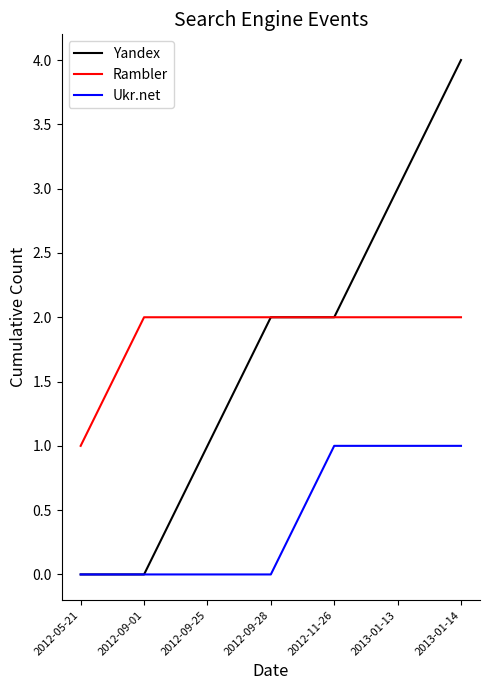

What position from the left is 2012-11-26?

5